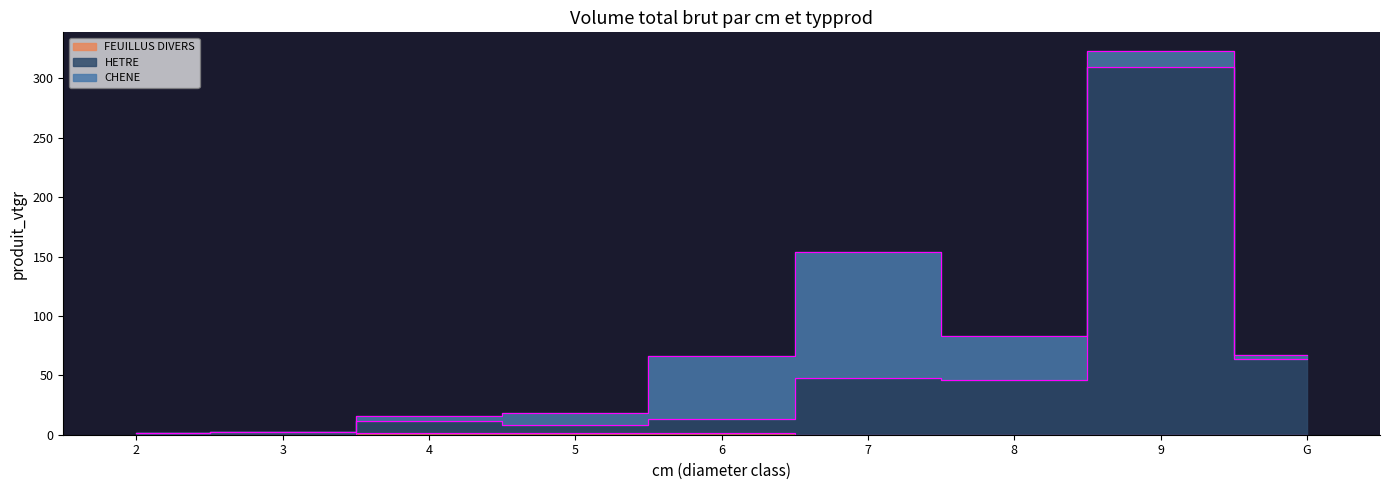

True or false: HETRE has a value of 544.8 at 9.

False